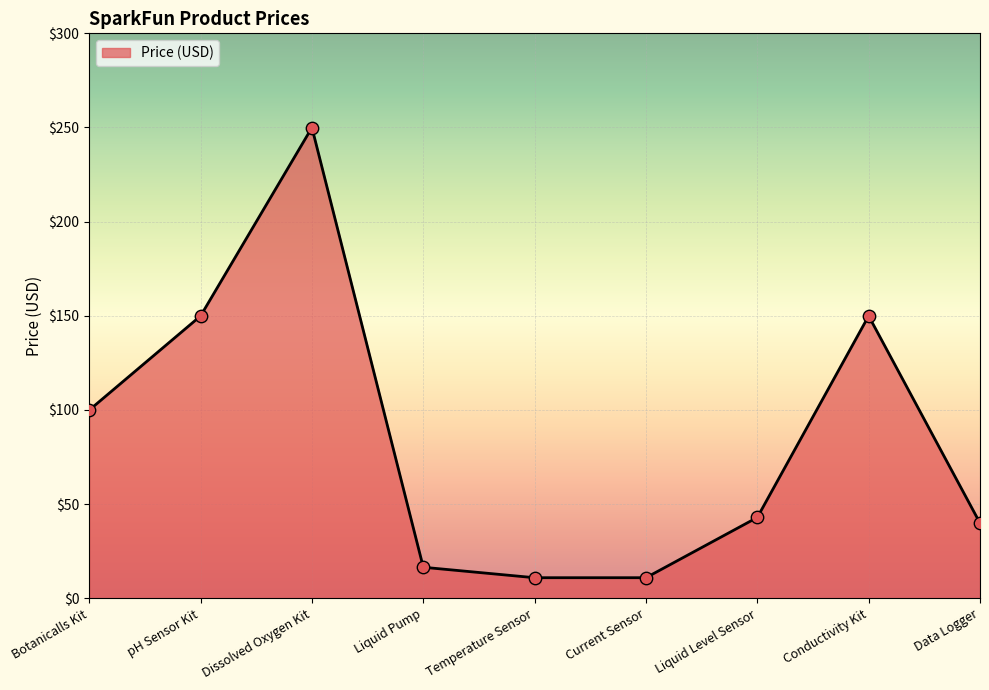

Between Data Logger and Botanicalls Kit, which is larger?

Botanicalls Kit